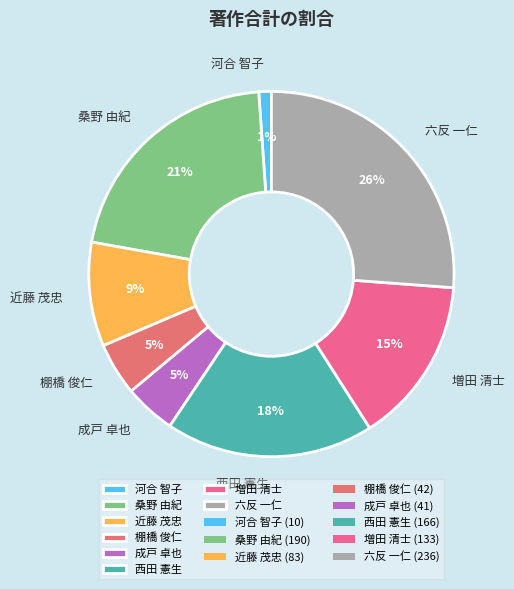

Is there a majority slice in this chart?

No